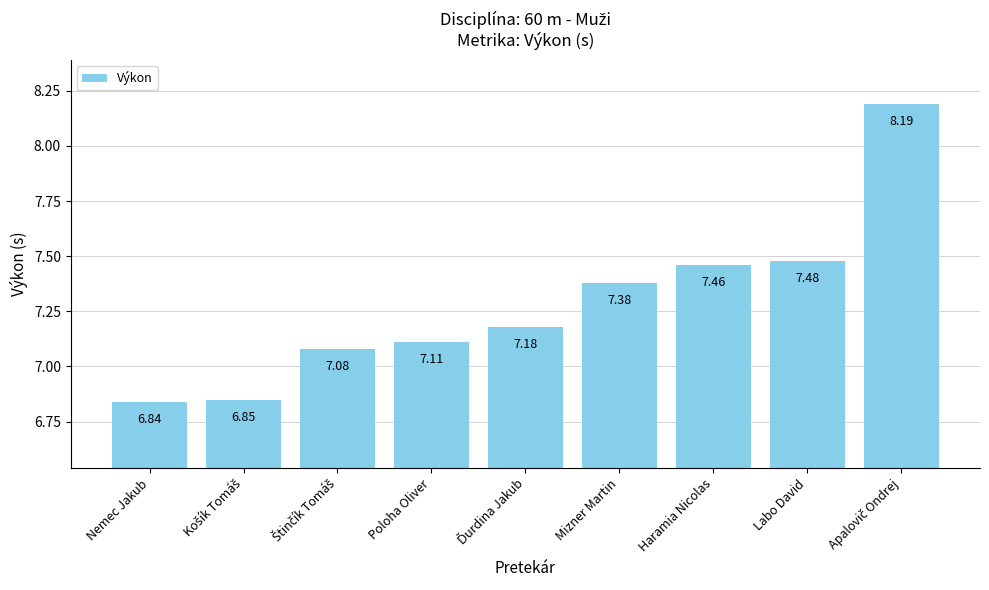

What is the average value?

7.3